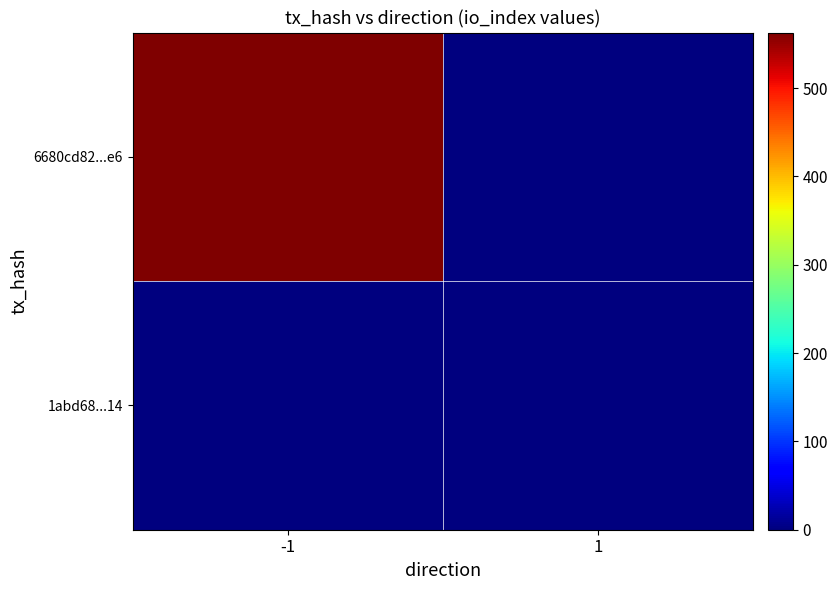

Rank the series at -1 from lowest to highest value.

1abd68...14, 6680cd82...e6